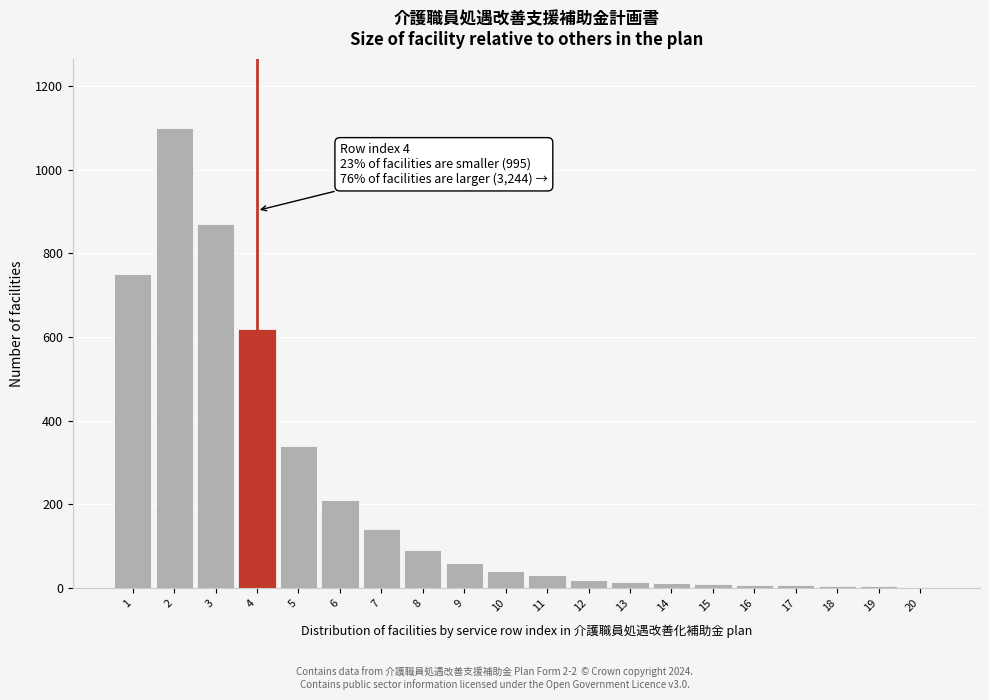

What is the change in value from 8 to 10?

-50